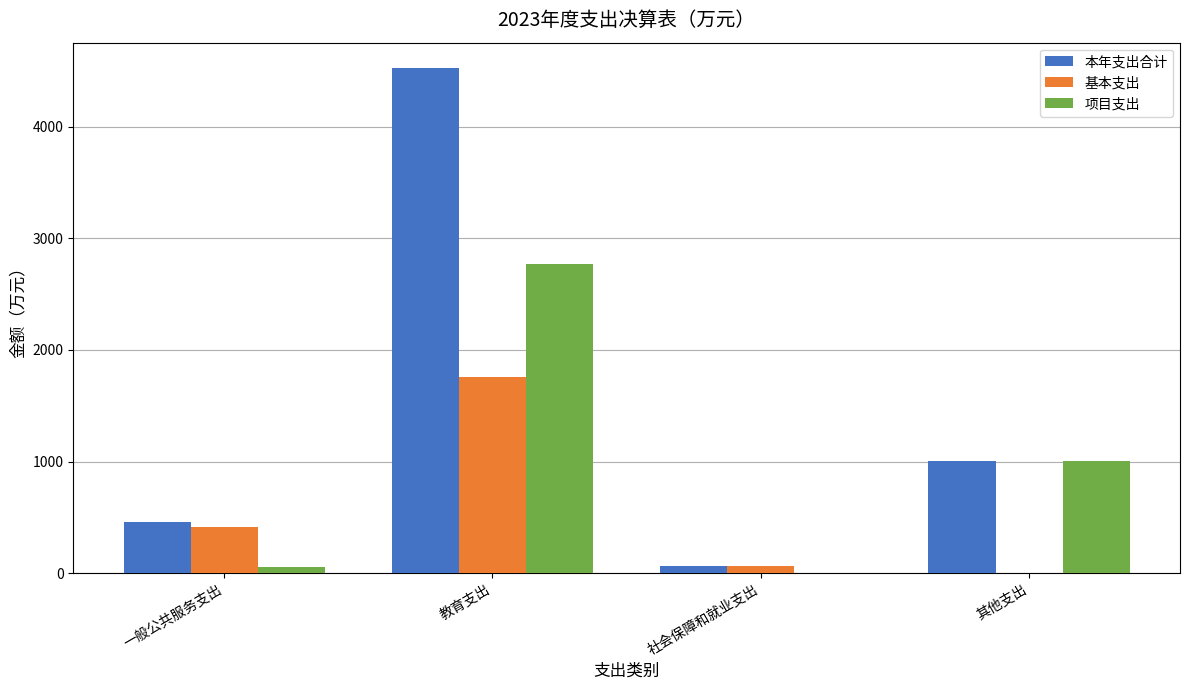

Is it true that 项目支出 equals 1911.4 at 社会保障和就业支出?

False